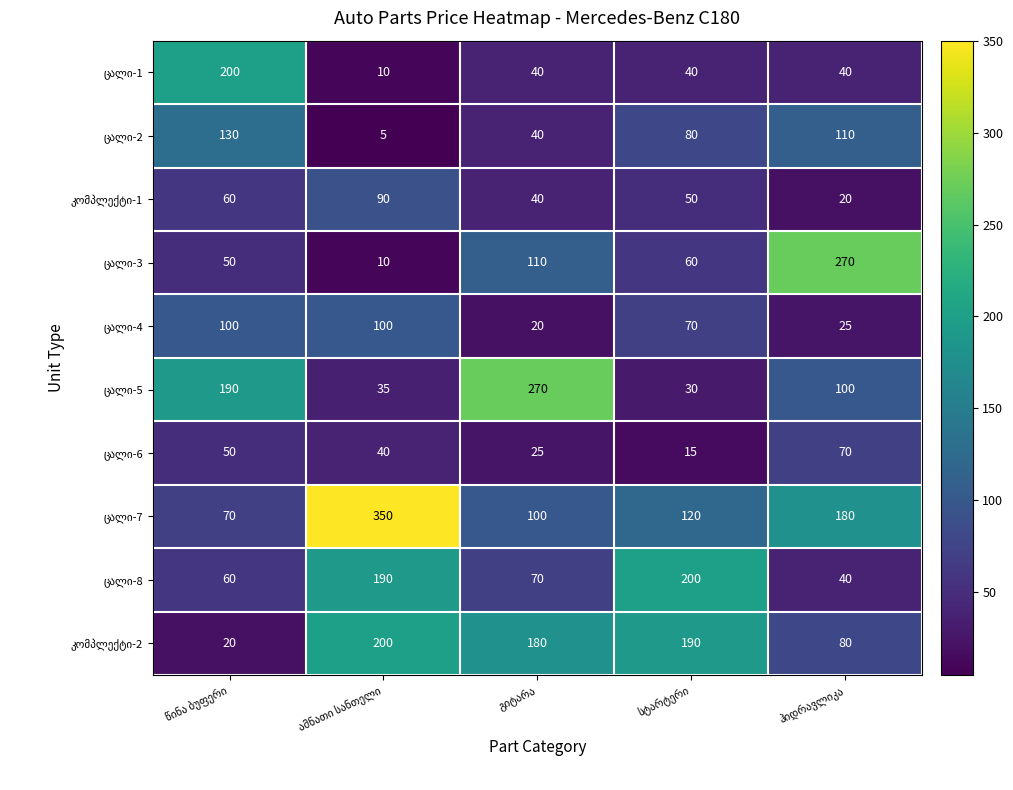

At how many categories does at least one series exceed 78?

5